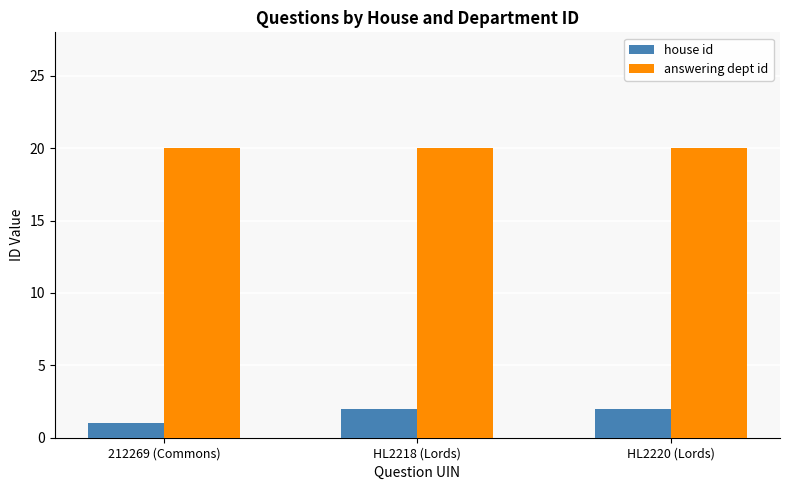

Is the value of answering dept id at HL2218 (Lords) greater than the value of house id at HL2218 (Lords)?

Yes